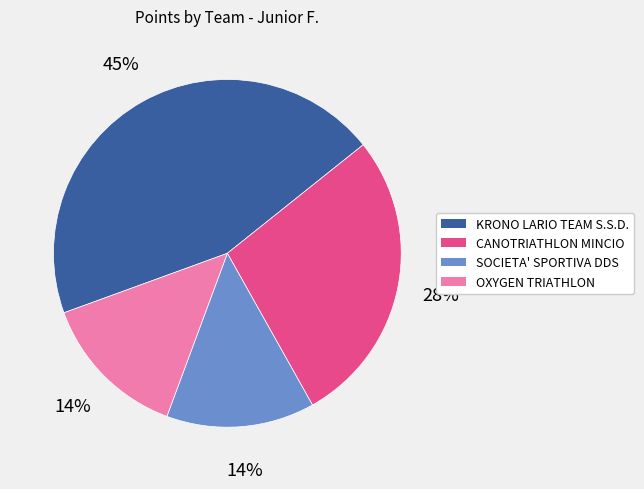

Which has a higher value, KRONO LARIO TEAM S.S.D. or SOCIETA' SPORTIVA DDS?

KRONO LARIO TEAM S.S.D.